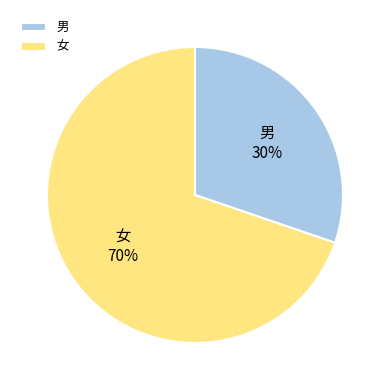

Is it true that 男 is 30% of the pie?

True